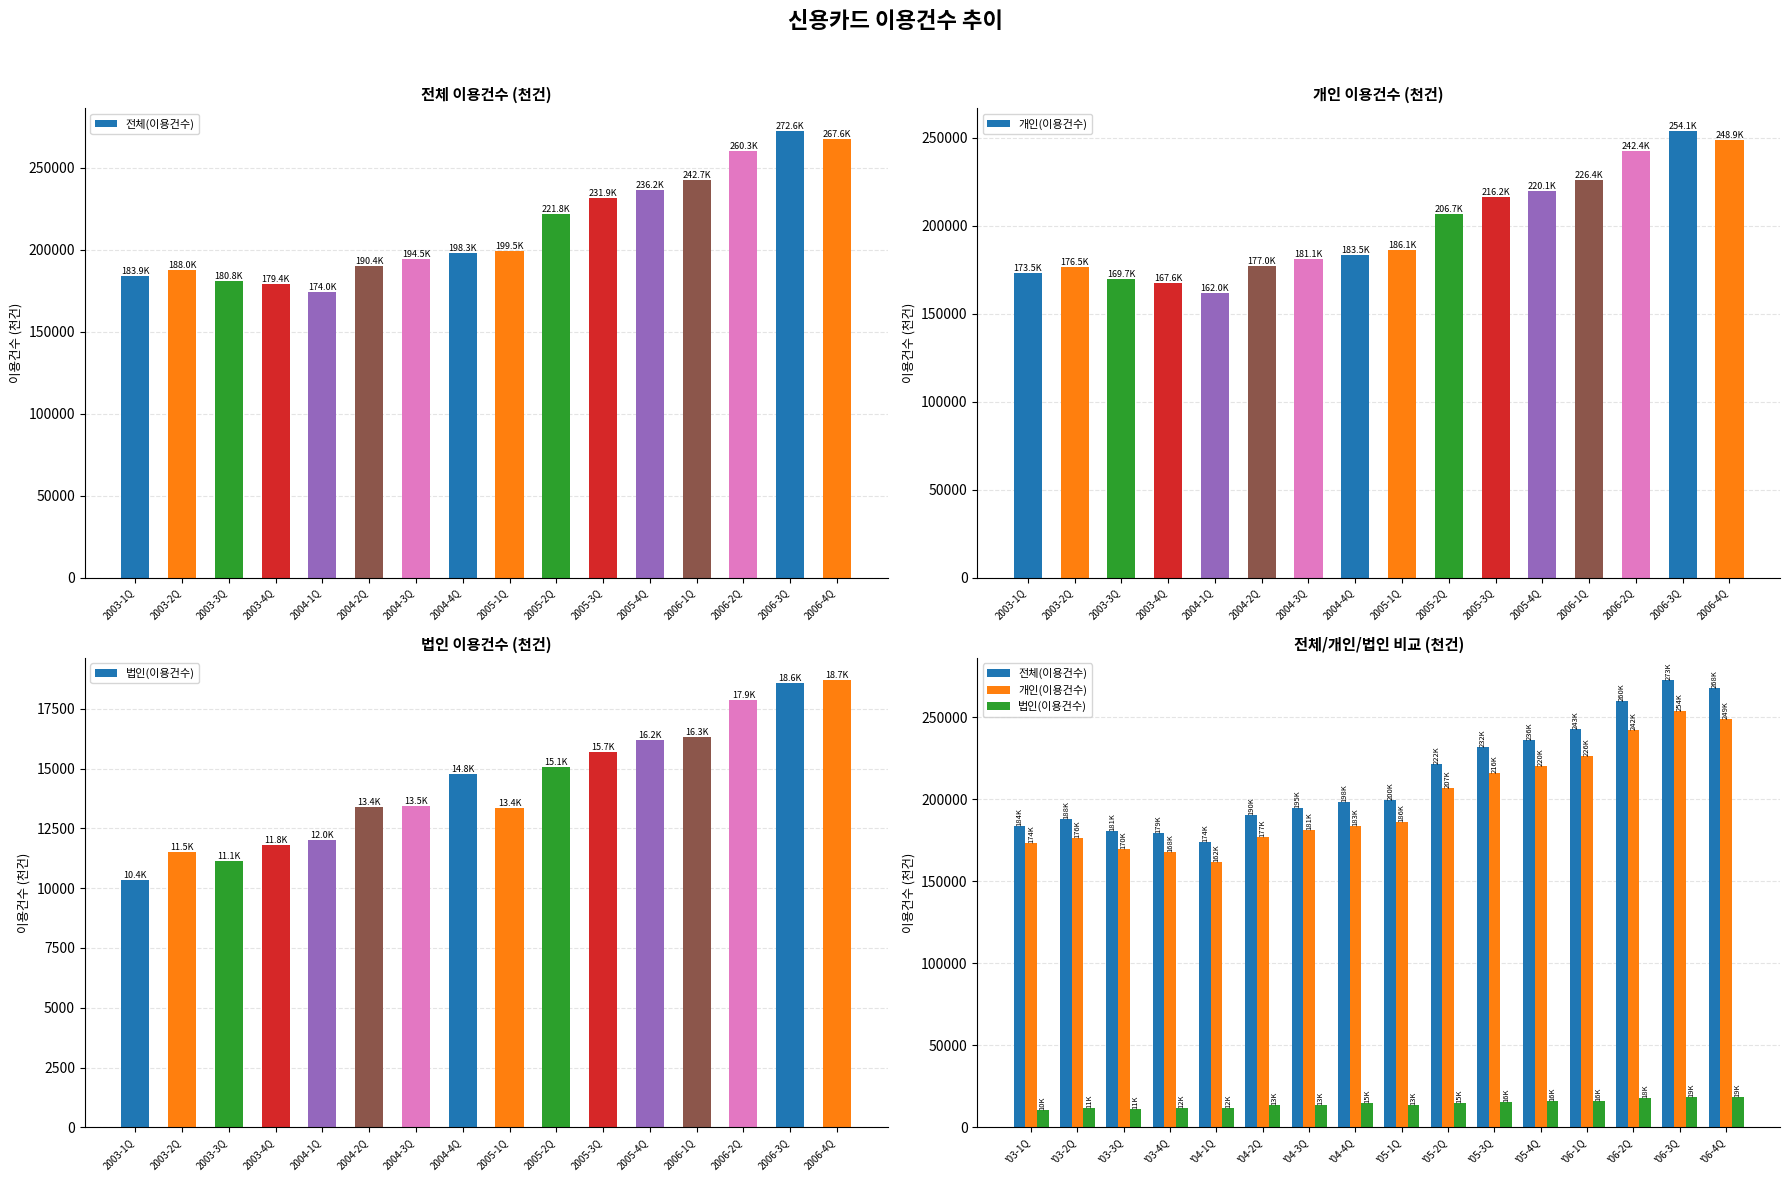

Is it true that 전체(이용건수) equals 323605.5 at '05-3Q?

False